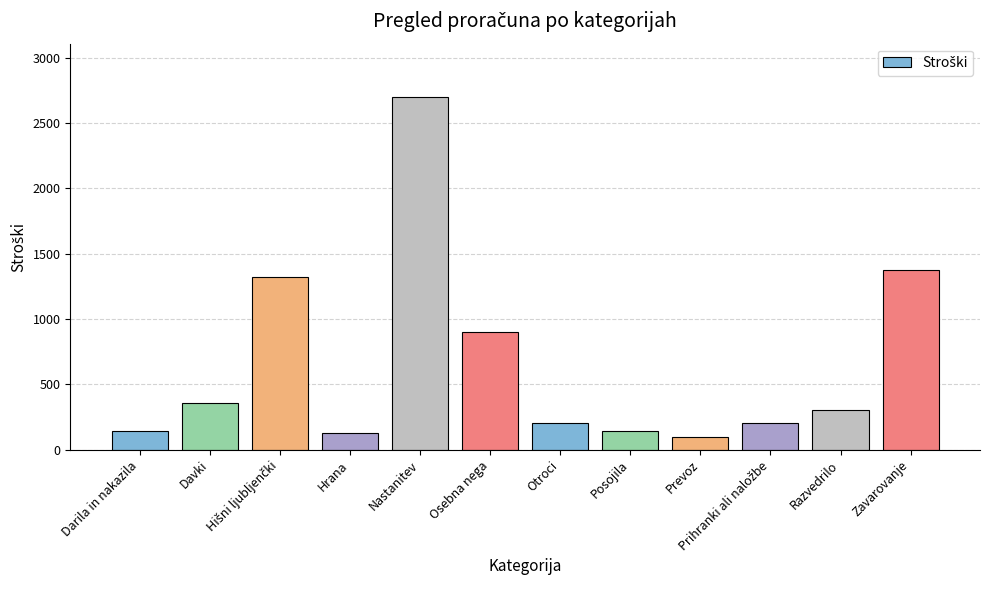

What is the change in value from Osebna nega to Otroci?

-700